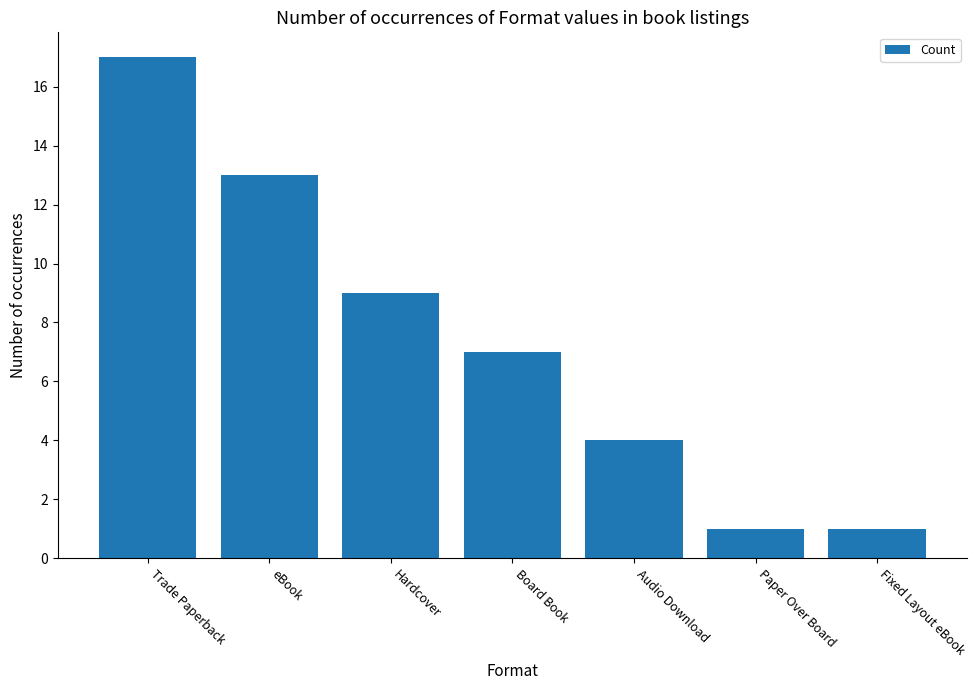

Which label corresponds to the largest value in the chart?

Trade Paperback